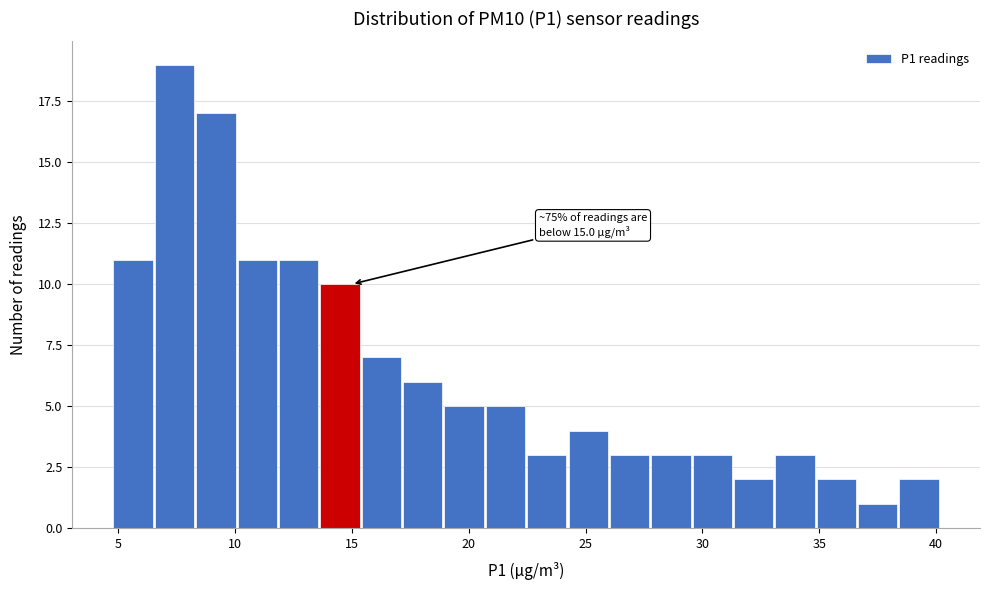

Around what value on the x-axis is the tallest bar? Give the approximate position of its centre, as read against the axis.

7.5